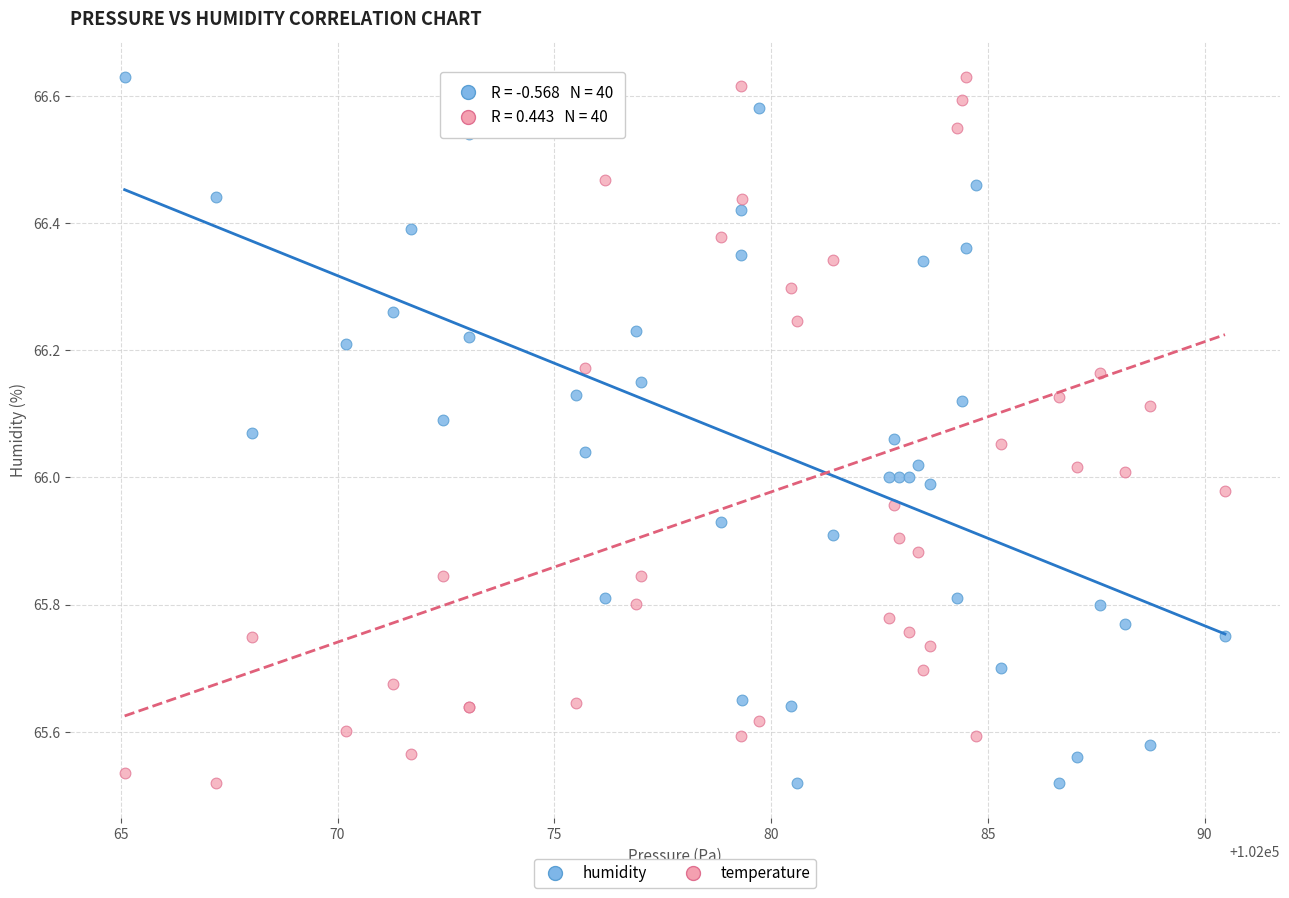

What is the X range (max minus min) for the scatter plot?

25.4